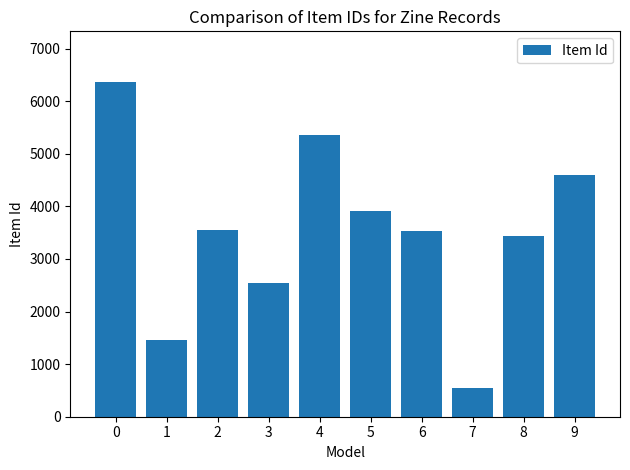

Are the bars horizontal?

No